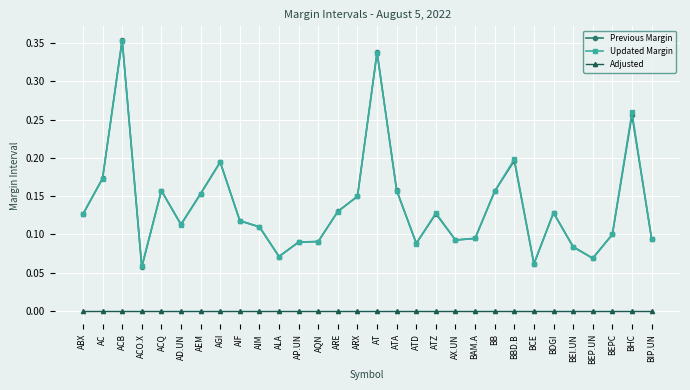

At which category is the sum across all series the highest?

ACB